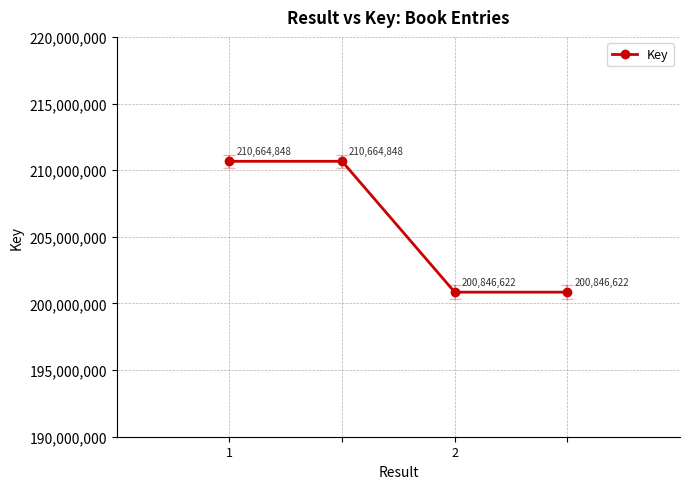

True or false: the data has more than 2 interior local peaks.

False